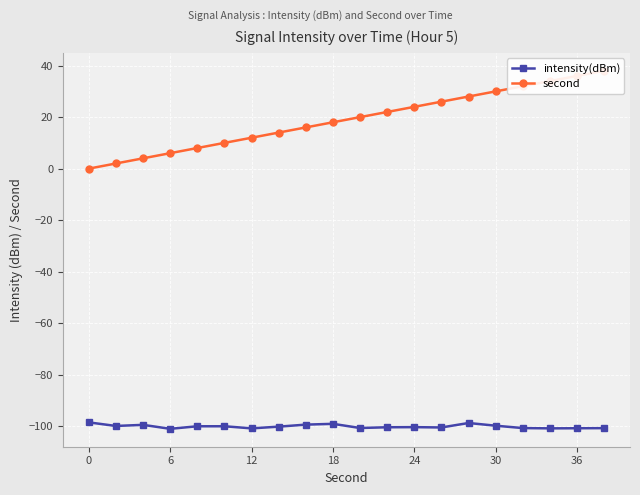

Which series has the largest total across all categories?

second